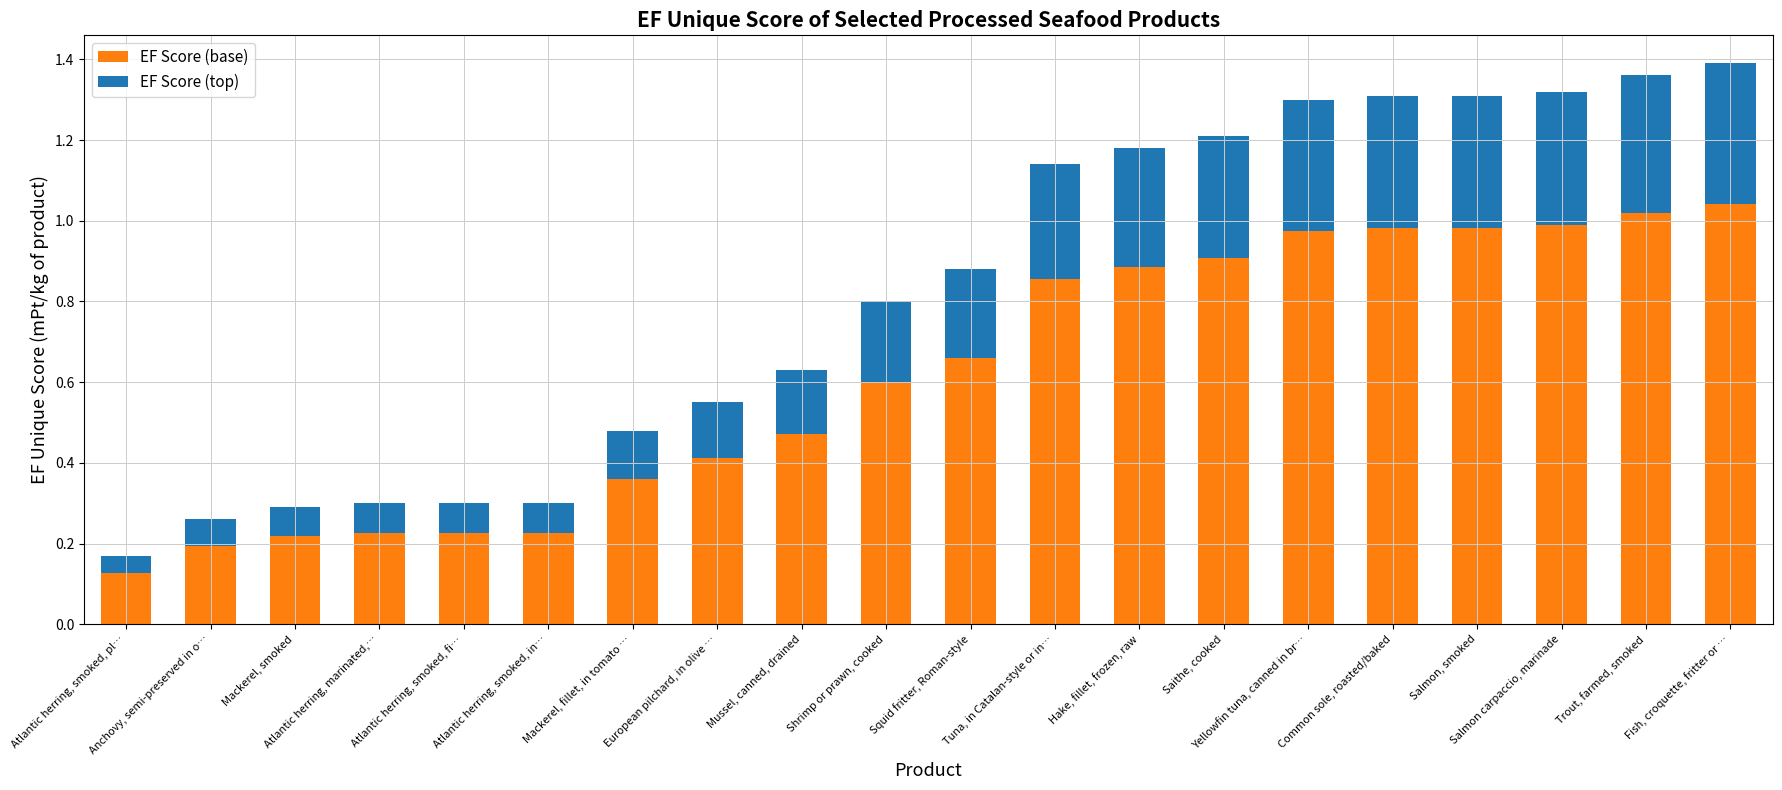

What is the label of the 10th bar from the left?

Shrimp or prawn, cooked